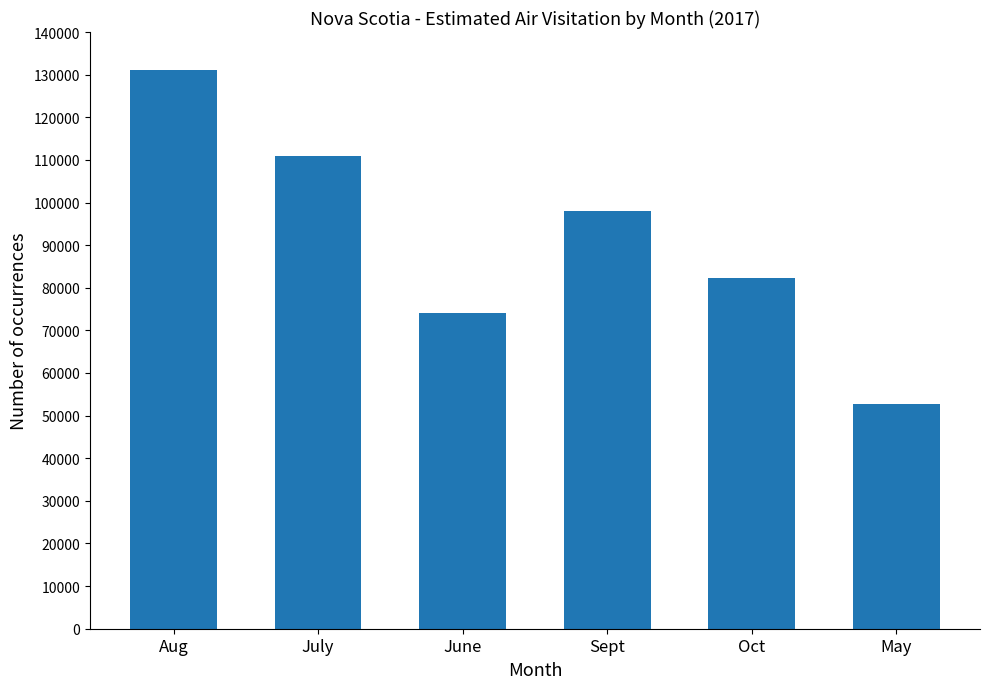

Rank the categories by value from lowest to highest.

May, June, Oct, Sept, July, Aug